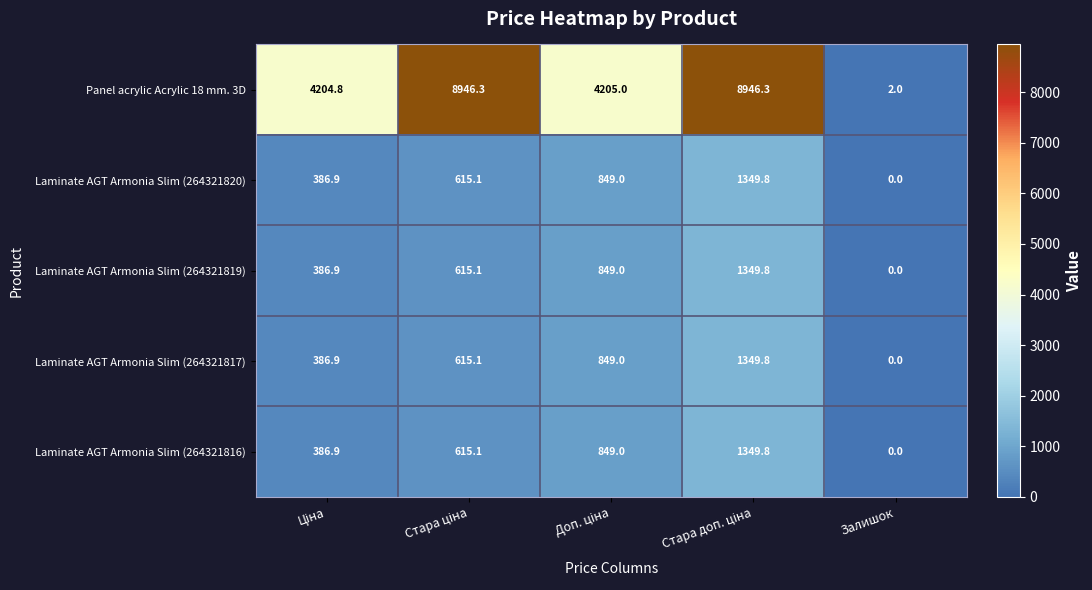

Reading right to left, extract all data points from this chart.

Panel acrylic Acrylic 18 mm. 3D: 2.0	8946.3	4205.0	8946.3	4204.8
Laminate AGT Armonia Slim (264321820): 0.0	1349.8	849.0	615.1	386.9
Laminate AGT Armonia Slim (264321819): 0.0	1349.8	849.0	615.1	386.9
Laminate AGT Armonia Slim (264321817): 0.0	1349.8	849.0	615.1	386.9
Laminate AGT Armonia Slim (264321816): 0.0	1349.8	849.0	615.1	386.9